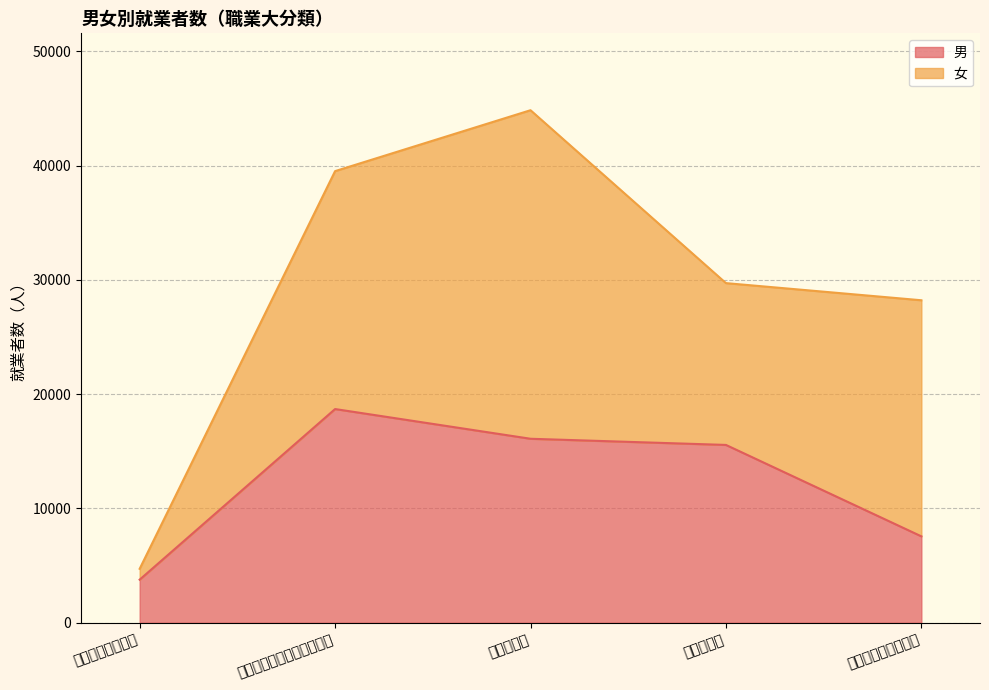

Reading right to left, transcribe all the data shown in this chart.

サービス職業従事者=7560	販売従事者=15560	事務従事者=16100	専門的・技術的職業従事者=18700	管理的職業従事者=3770